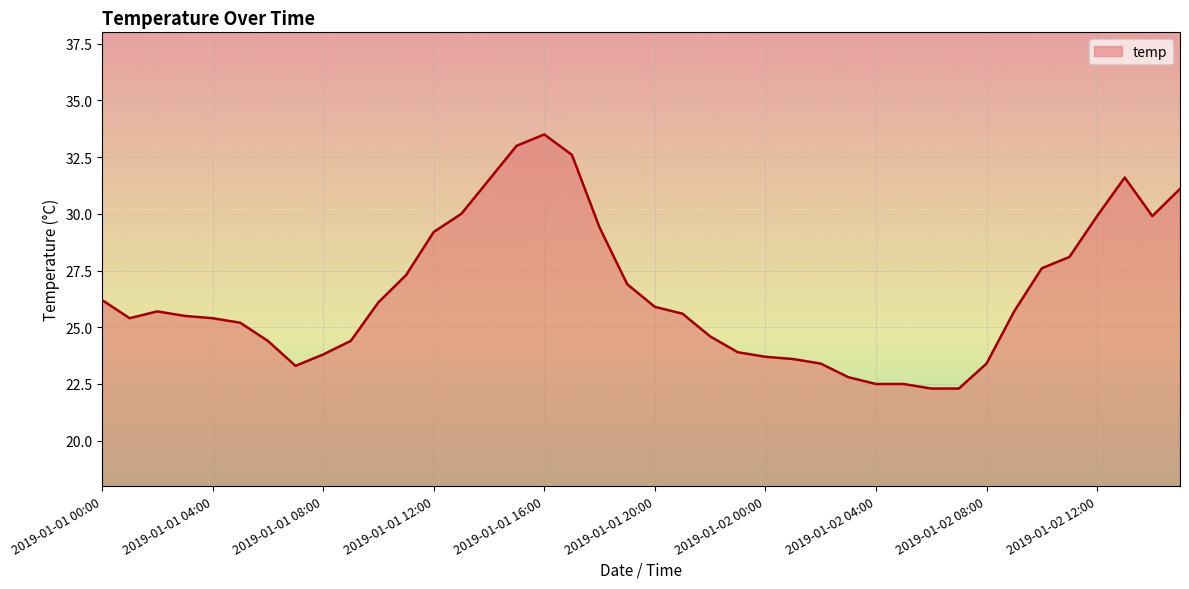

What is the difference between the maximum and minimum values?

11.2